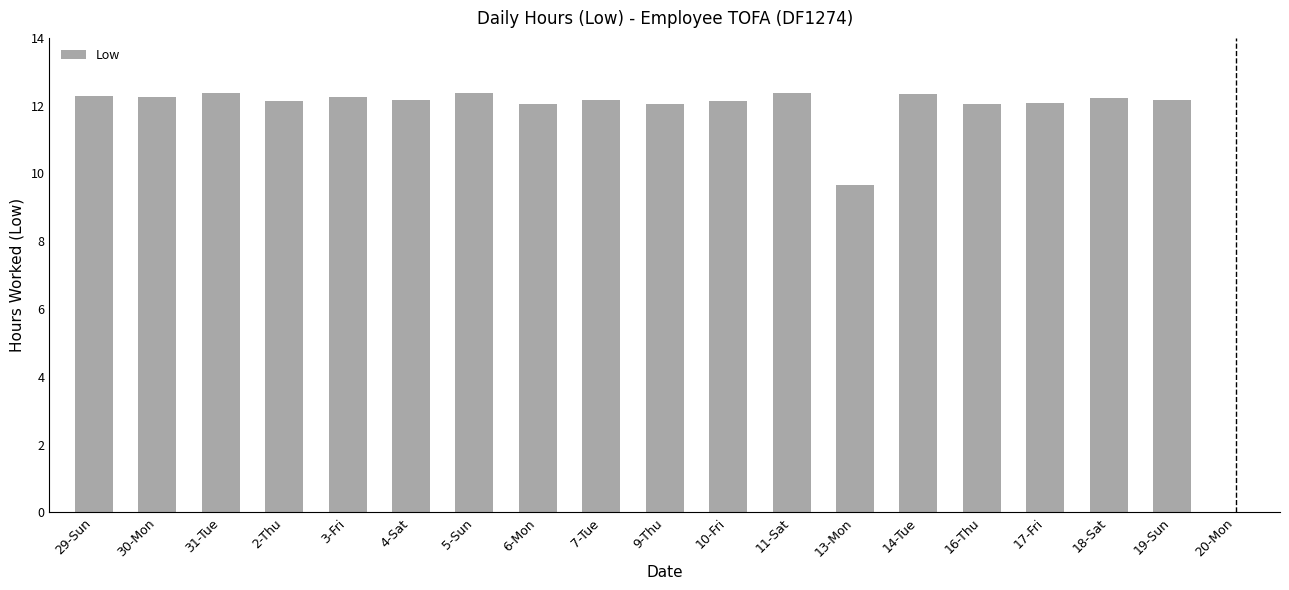

Are the bars horizontal?

No